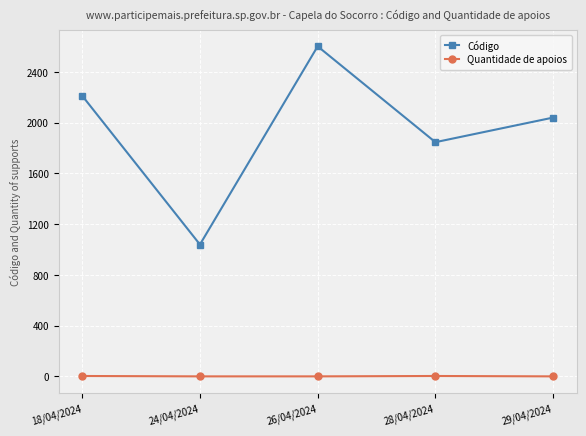

Where is the first local minimum for Código?

24/04/2024